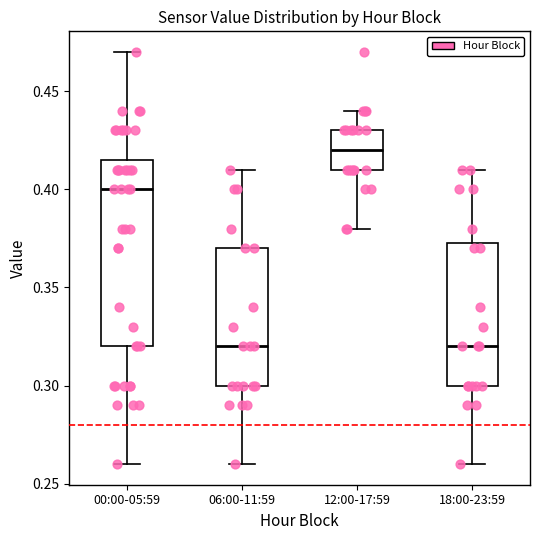

Reading left to right, read every box against the y-axis: the position of its median line, the range the box covers, and the ends of its whiskers. The values are not printed on the chart, so give them approximately, as read against the axis.

00:00-05:59: median 0.400, box 0.320 to 0.415, whiskers 0.260 to 0.470
06:00-11:59: median 0.320, box 0.300 to 0.370, whiskers 0.260 to 0.410
12:00-17:59: median 0.420, box 0.410 to 0.430, whiskers 0.380 to 0.440
18:00-23:59: median 0.320, box 0.300 to 0.375, whiskers 0.260 to 0.410